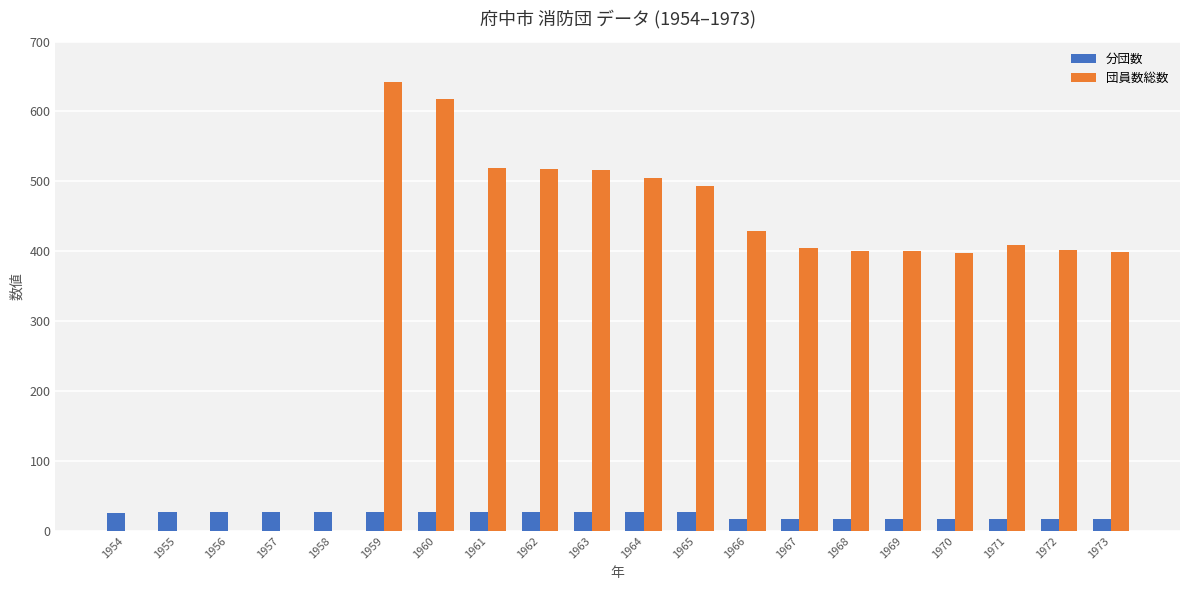

Which series has the largest range (max minus min)?

団員数総数